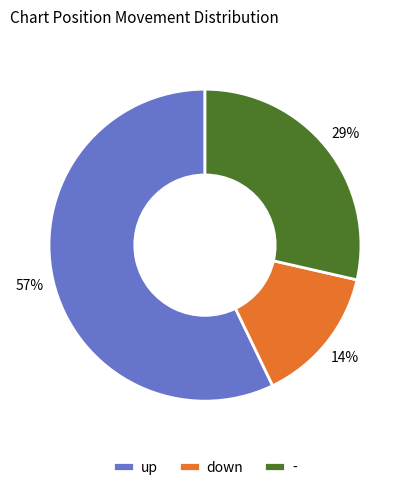

How many slices are in this pie chart?

3